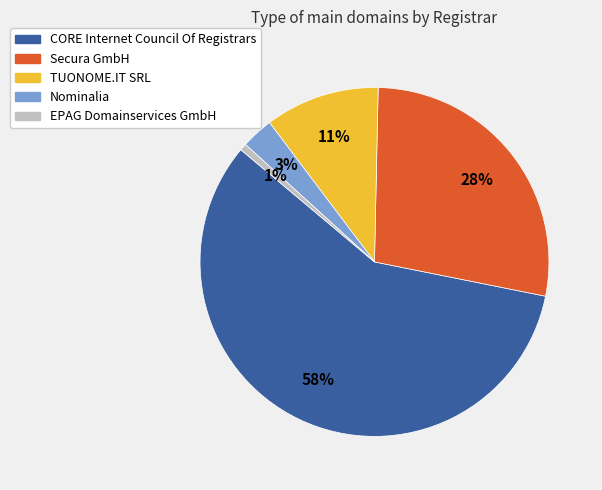

Does CORE Internet Council Of Registrars account for over 50% of the chart?

Yes